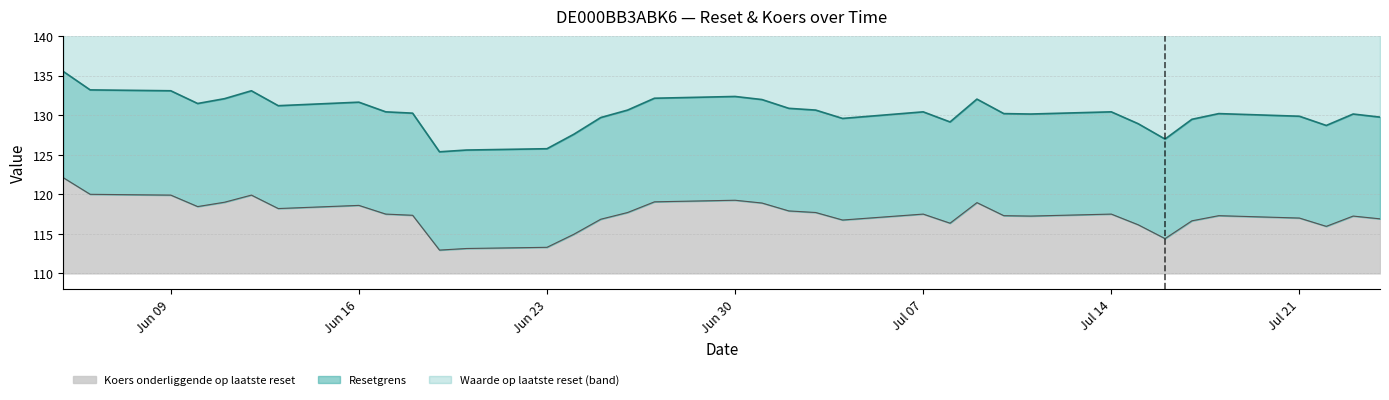

What is the maximum value for Koers onderliggende op laatste reset?

122.1